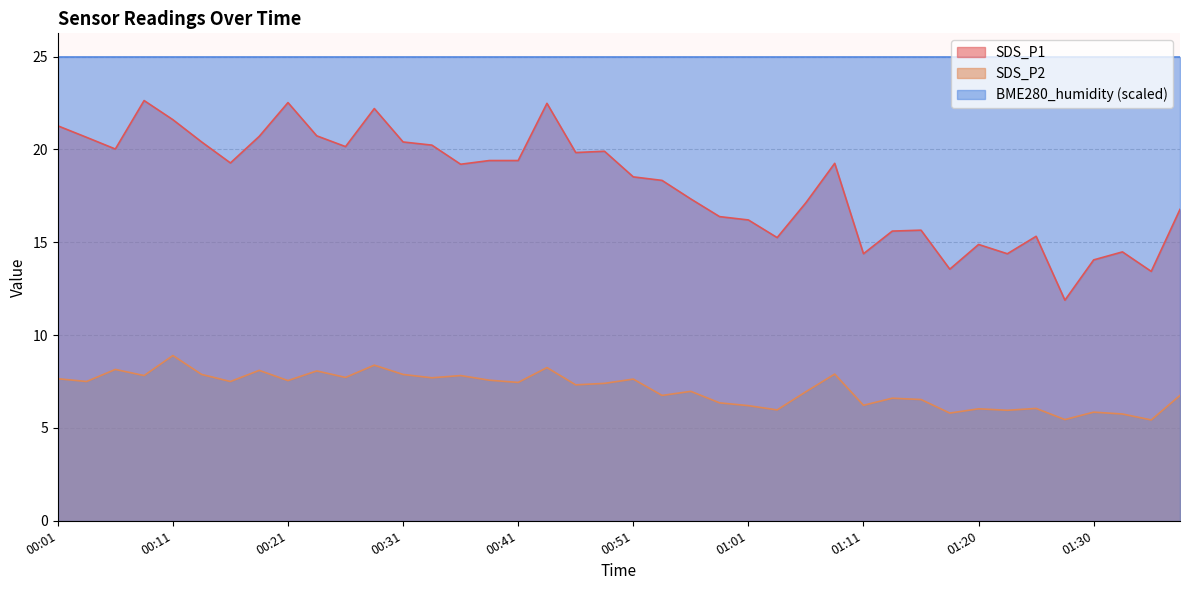

What value does the SDS_P2 series have at 01:28?

5.5